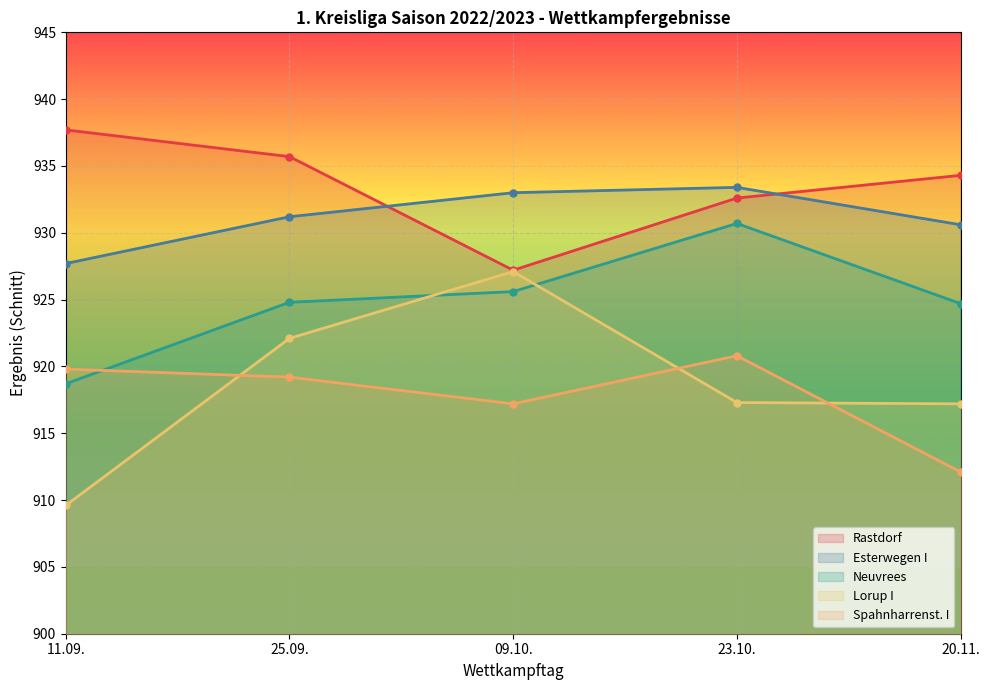

Where is Spahnharrenst. I nearest to the value 916?

09.10.